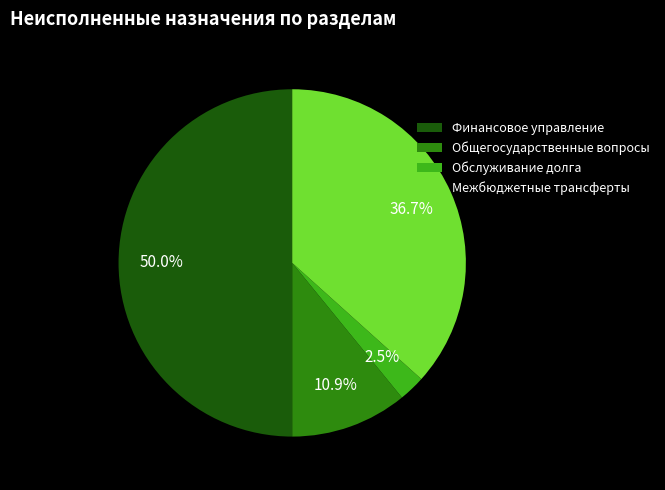

What percentage is NOT represented by Межбюджетные трансферты?

63.3%